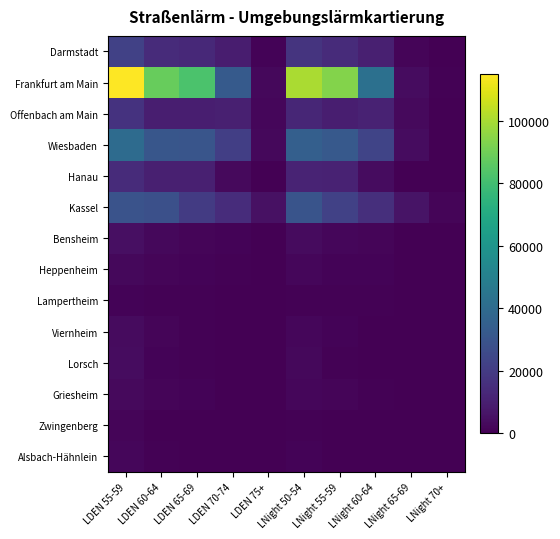

What is the total value across all series at LDEN 55-59?

259792